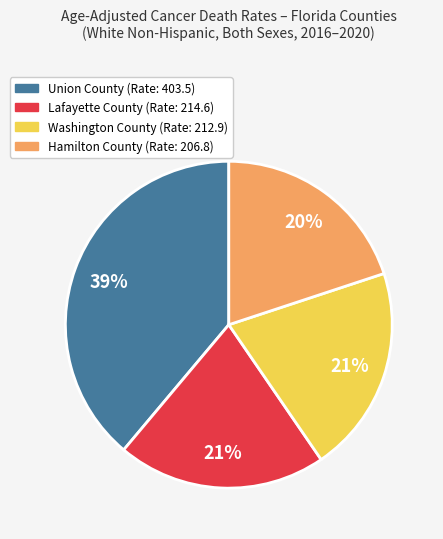

To the nearest percent, what is the average slice percentage?

25%